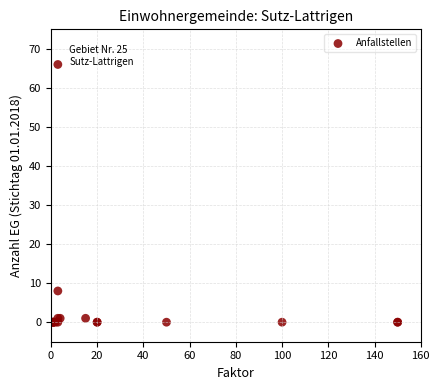

What Y value in the scatter plot is closest to 33?

8